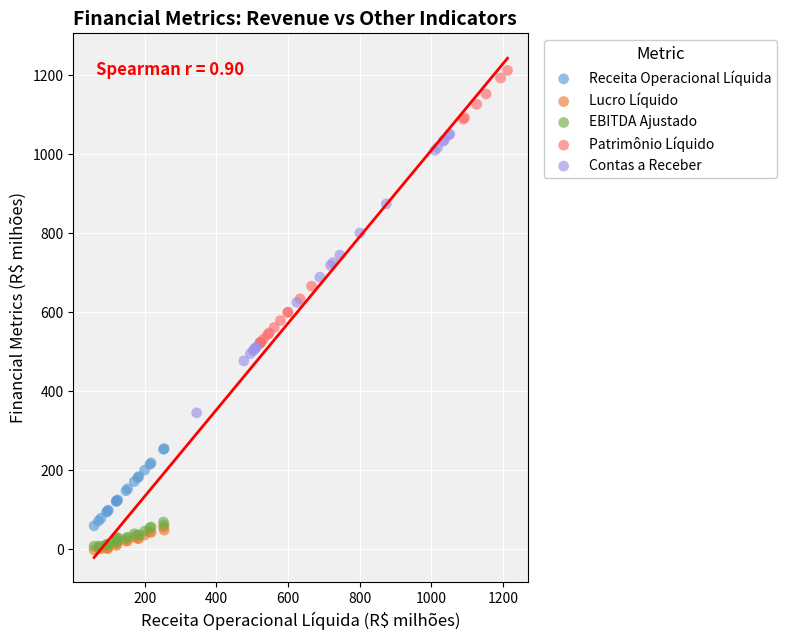

What are all the series names shown in the legend?

Receita Operacional Líquida, Lucro Líquido, EBITDA Ajustado, Patrimônio Líquido, Contas a Receber